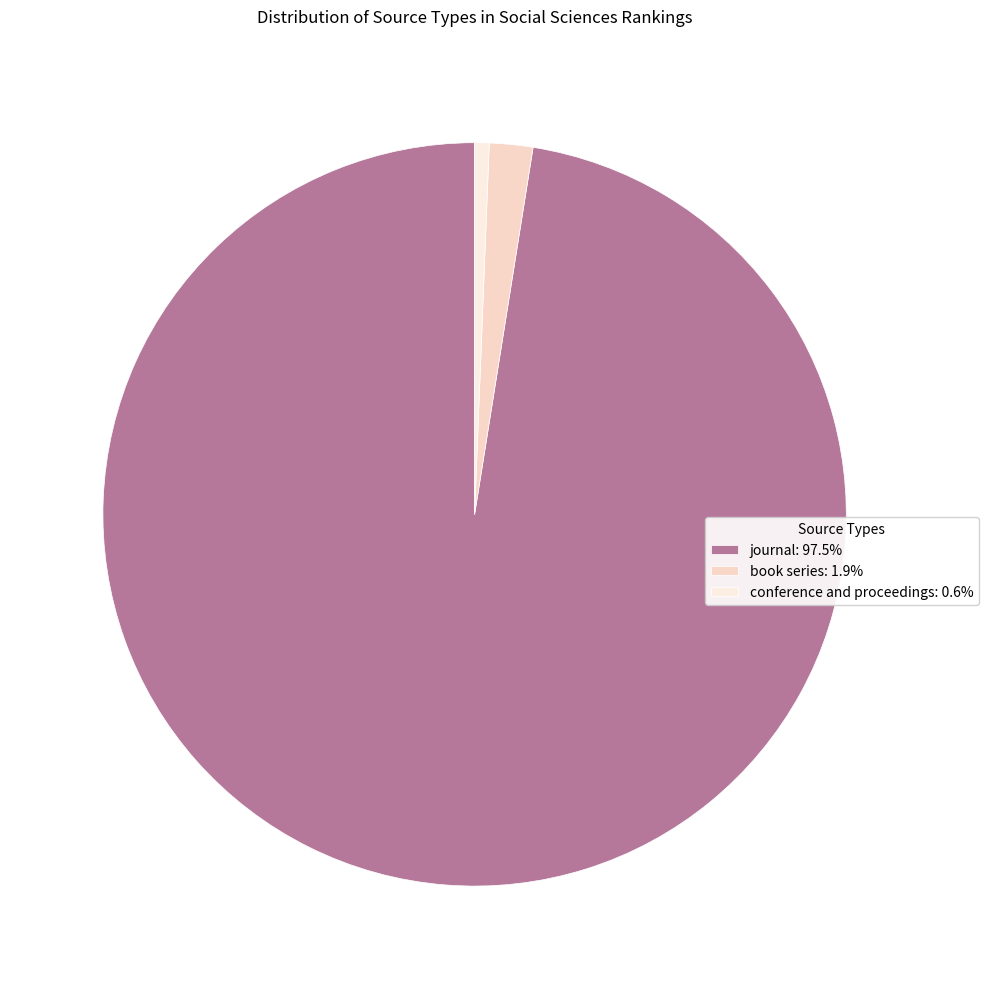

How many slices are in this pie chart?

3